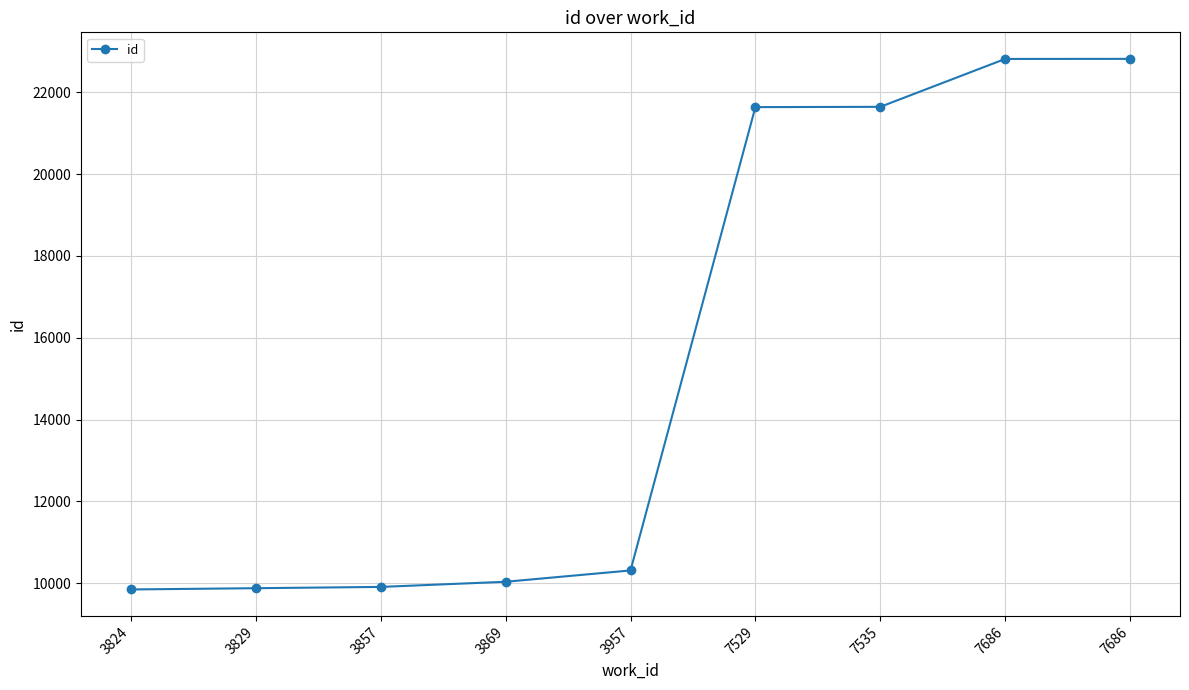

Is this an area chart (filled region under the line)?

No